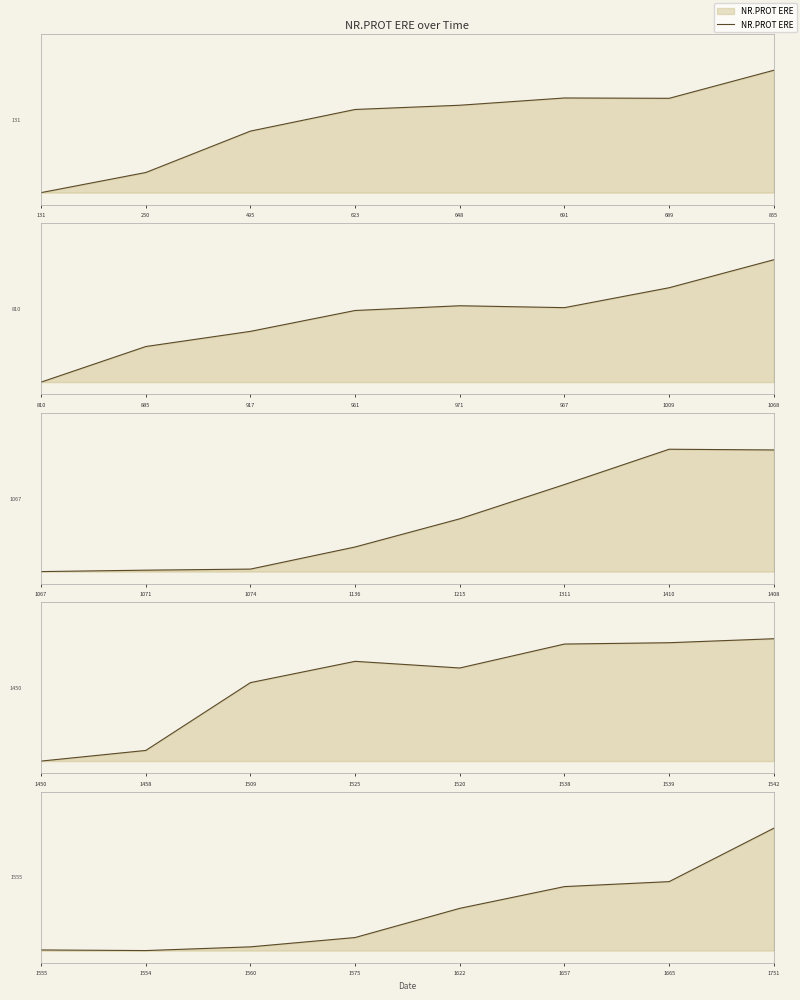

Between 623 and 648, which is larger?

648